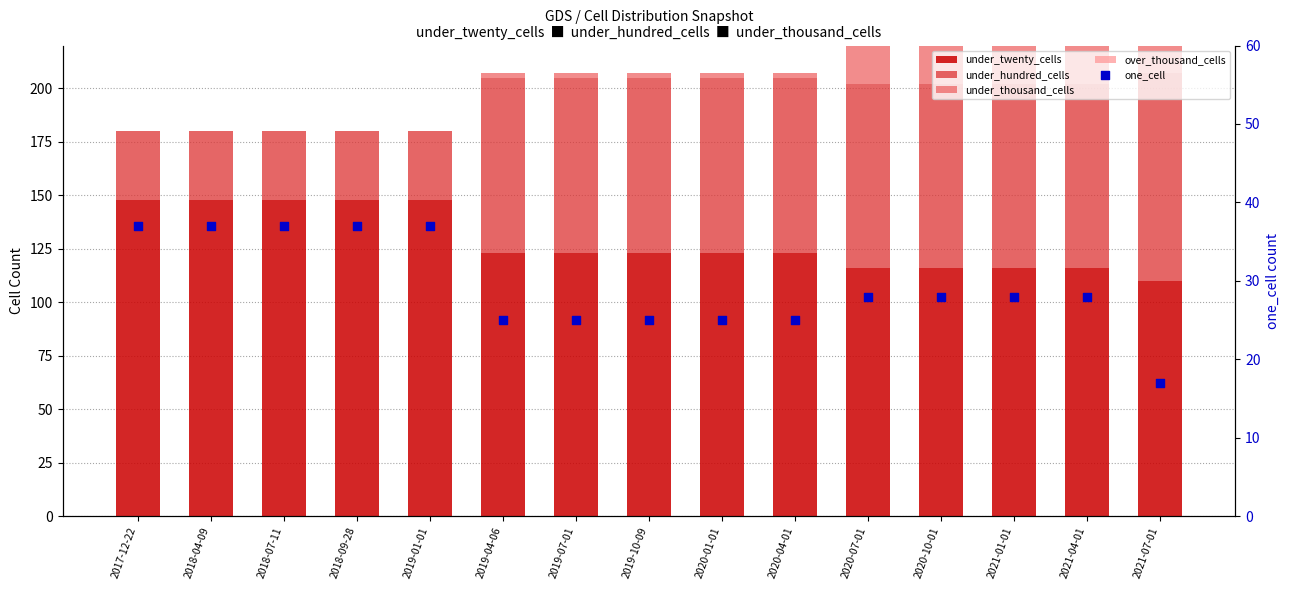

Which series contains the lowest Y value?

under_thousand_cells